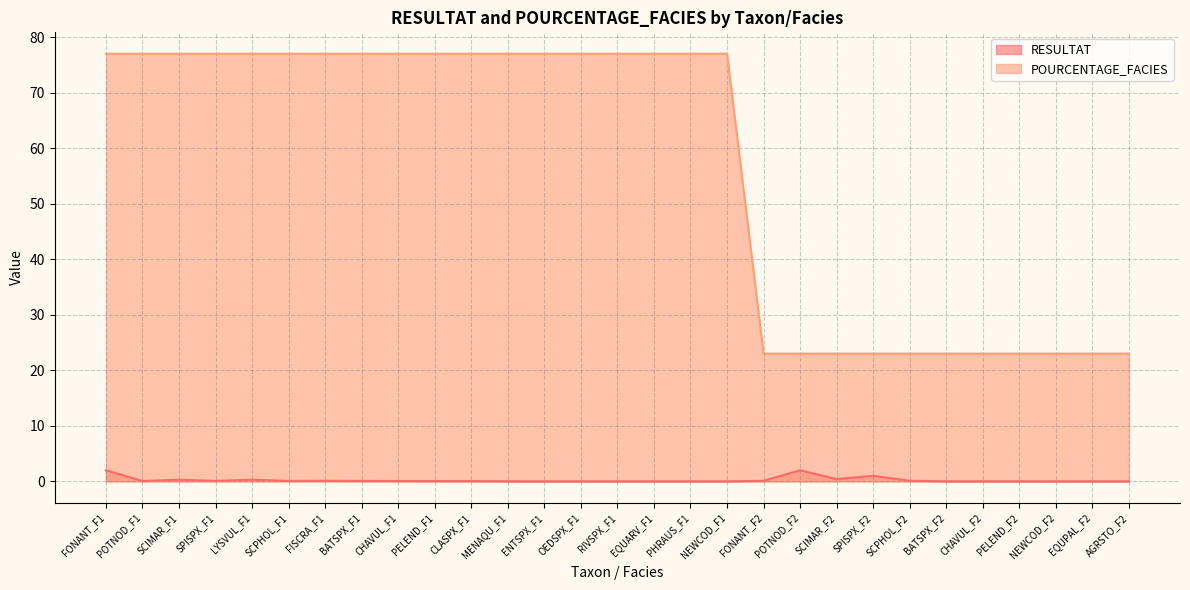

True or false: RESULTAT and POURCENTAGE_FACIES cross at least once.

False